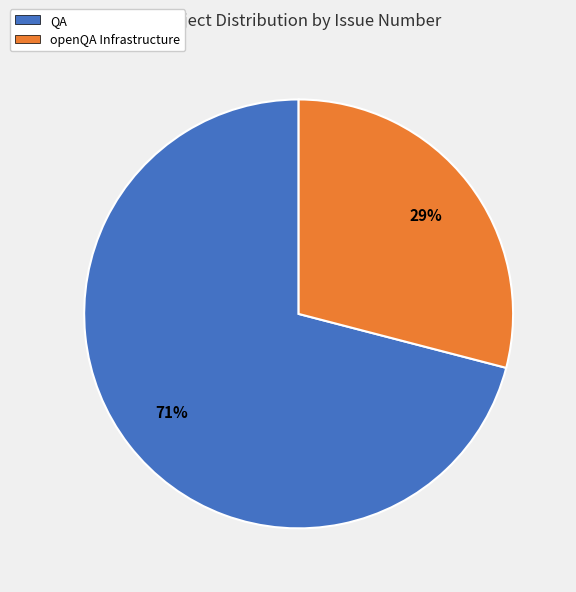

Which slice is the largest?

QA